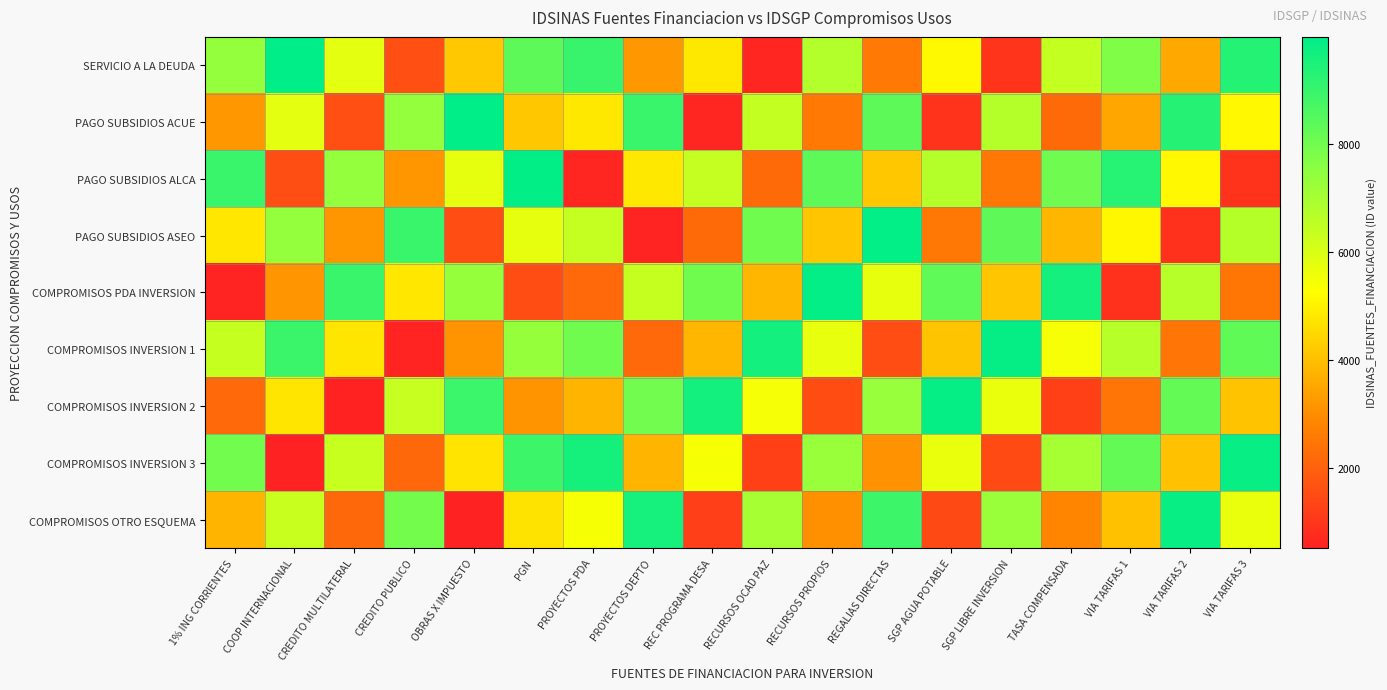

Reading left to right, transcribe all the data shown in this chart.

SERVICIO A LA DEUDA: 1% ING CORRIENTES=7390	COOP INTERNACIONAL=9975	CREDITO MULTILATERAL=5780	CREDITO PUBLICO=1585	OBRAS X IMPUESTO=4170	PGN=8365	PROYECTOS PDA=9000	PROYECTOS DEPTO=3195	REC PROGRAMA DESA=4805	RECURSOS OCAD PAZ=610	RECURSOS PROPIOS=6755	REGALIAS DIRECTAS=2560	SGP AGUA POTABLE=5145	SGP LIBRE INVERSION=950	TASA COMPENSADA=6415	VIA TARIFAS 1=7730	VIA TARIFAS 2=3535	VIA TARIFAS 3=9340
PAGO SUBSIDIOS ACUE: 1% ING CORRIENTES=3188	COOP INTERNACIONAL=5770	CREDITO MULTILATERAL=1576	CREDITO PUBLICO=7382	OBRAS X IMPUESTO=9964	PGN=4158	PROYECTOS PDA=4800	PROYECTOS DEPTO=8994	REC PROGRAMA DESA=606	RECURSOS OCAD PAZ=6412	RECURSOS PROPIOS=2546	REGALIAS DIRECTAS=8352	SGP AGUA POTABLE=934	SGP LIBRE INVERSION=6740	TASA COMPENSADA=2218	VIA TARIFAS 1=3516	VIA TARIFAS 2=9322	VIA TARIFAS 3=5128
PAGO SUBSIDIOS ALCA: 1% ING CORRIENTES=8986	COOP INTERNACIONAL=1565	CREDITO MULTILATERAL=7372	CREDITO PUBLICO=3179	OBRAS X IMPUESTO=5758	PGN=9951	PROYECTOS PDA=600	PROYECTOS DEPTO=4793	REC PROGRAMA DESA=6407	RECURSOS OCAD PAZ=2214	RECURSOS PROPIOS=8337	REGALIAS DIRECTAS=4144	SGP AGUA POTABLE=6723	SGP LIBRE INVERSION=2530	TASA COMPENSADA=8021	VIA TARIFAS 1=9302	VIA TARIFAS 2=5109	VIA TARIFAS 3=916
PAGO SUBSIDIOS ASEO: 1% ING CORRIENTES=4784	COOP INTERNACIONAL=7360	CREDITO MULTILATERAL=3168	CREDITO PUBLICO=8976	OBRAS X IMPUESTO=1552	PGN=5744	PROYECTOS PDA=6400	PROYECTOS DEPTO=592	REC PROGRAMA DESA=2208	RECURSOS OCAD PAZ=8016	RECURSOS PROPIOS=4128	REGALIAS DIRECTAS=9936	SGP AGUA POTABLE=2512	SGP LIBRE INVERSION=8320	TASA COMPENSADA=3824	VIA TARIFAS 1=5088	VIA TARIFAS 2=896	VIA TARIFAS 3=6704
COMPROMISOS PDA INVERSION: 1% ING CORRIENTES=582	COOP INTERNACIONAL=3155	CREDITO MULTILATERAL=8964	CREDITO PUBLICO=4773	OBRAS X IMPUESTO=7346	PGN=1537	PROYECTOS PDA=2200	PROYECTOS DEPTO=6391	REC PROGRAMA DESA=8009	RECURSOS OCAD PAZ=3818	RECURSOS PROPIOS=9919	REGALIAS DIRECTAS=5728	SGP AGUA POTABLE=8301	SGP LIBRE INVERSION=4110	TASA COMPENSADA=9627	VIA TARIFAS 1=874	VIA TARIFAS 2=6683	VIA TARIFAS 3=2492
COMPROMISOS INVERSION 1: 1% ING CORRIENTES=6380	COOP INTERNACIONAL=8950	CREDITO MULTILATERAL=4760	CREDITO PUBLICO=570	OBRAS X IMPUESTO=3140	PGN=7330	PROYECTOS PDA=8000	PROYECTOS DEPTO=2190	REC PROGRAMA DESA=3810	RECURSOS OCAD PAZ=9620	RECURSOS PROPIOS=5710	REGALIAS DIRECTAS=1520	SGP AGUA POTABLE=4090	SGP LIBRE INVERSION=9900	TASA COMPENSADA=5430	VIA TARIFAS 1=6660	VIA TARIFAS 2=2470	VIA TARIFAS 3=8280
COMPROMISOS INVERSION 2: 1% ING CORRIENTES=2178	COOP INTERNACIONAL=4745	CREDITO MULTILATERAL=556	CREDITO PUBLICO=6367	OBRAS X IMPUESTO=8934	PGN=3123	PROYECTOS PDA=3800	PROYECTOS DEPTO=7989	REC PROGRAMA DESA=9611	RECURSOS OCAD PAZ=5422	RECURSOS PROPIOS=1501	REGALIAS DIRECTAS=7312	SGP AGUA POTABLE=9879	SGP LIBRE INVERSION=5690	TASA COMPENSADA=1233	VIA TARIFAS 1=2446	VIA TARIFAS 2=8257	VIA TARIFAS 3=4068
COMPROMISOS INVERSION 3: 1% ING CORRIENTES=7976	COOP INTERNACIONAL=540	CREDITO MULTILATERAL=6352	CREDITO PUBLICO=2164	OBRAS X IMPUESTO=4728	PGN=8916	PROYECTOS PDA=9600	PROYECTOS DEPTO=3788	REC PROGRAMA DESA=5412	RECURSOS OCAD PAZ=1224	RECURSOS PROPIOS=7292	REGALIAS DIRECTAS=3104	SGP AGUA POTABLE=5668	SGP LIBRE INVERSION=1480	TASA COMPENSADA=7036	VIA TARIFAS 1=8232	VIA TARIFAS 2=4044	VIA TARIFAS 3=9856
COMPROMISOS OTRO ESQUEMA: 1% ING CORRIENTES=3774	COOP INTERNACIONAL=6335	CREDITO MULTILATERAL=2148	CREDITO PUBLICO=7961	OBRAS X IMPUESTO=522	PGN=4709	PROYECTOS PDA=5400	PROYECTOS DEPTO=9587	REC PROGRAMA DESA=1213	RECURSOS OCAD PAZ=7026	RECURSOS PROPIOS=3083	REGALIAS DIRECTAS=8896	SGP AGUA POTABLE=1457	SGP LIBRE INVERSION=7270	TASA COMPENSADA=2839	VIA TARIFAS 1=4018	VIA TARIFAS 2=9831	VIA TARIFAS 3=5644